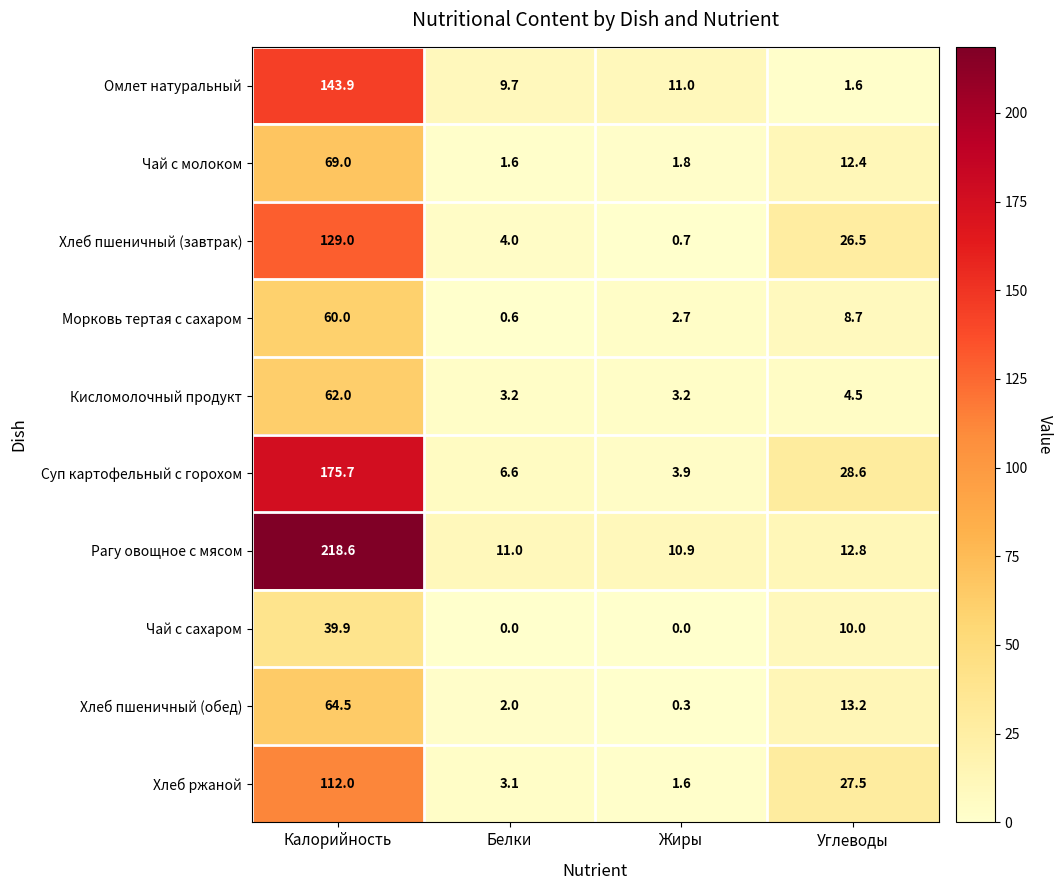

Which series changed the most between Белки and Жиры?

Хлеб пшеничный (завтрак)